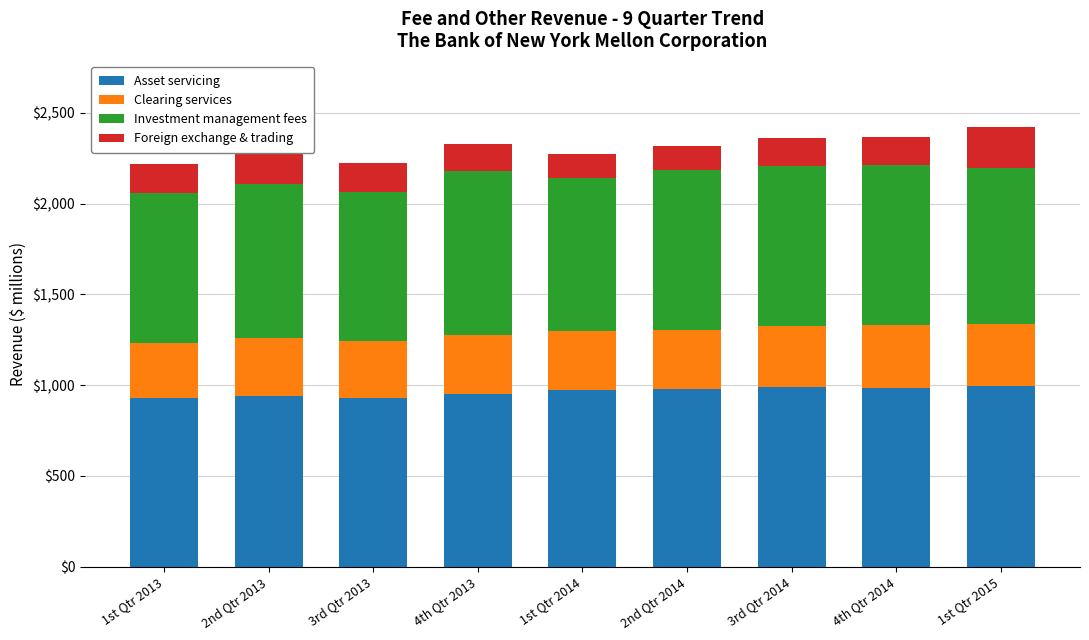

What is the sum of all Asset servicing values?

8662